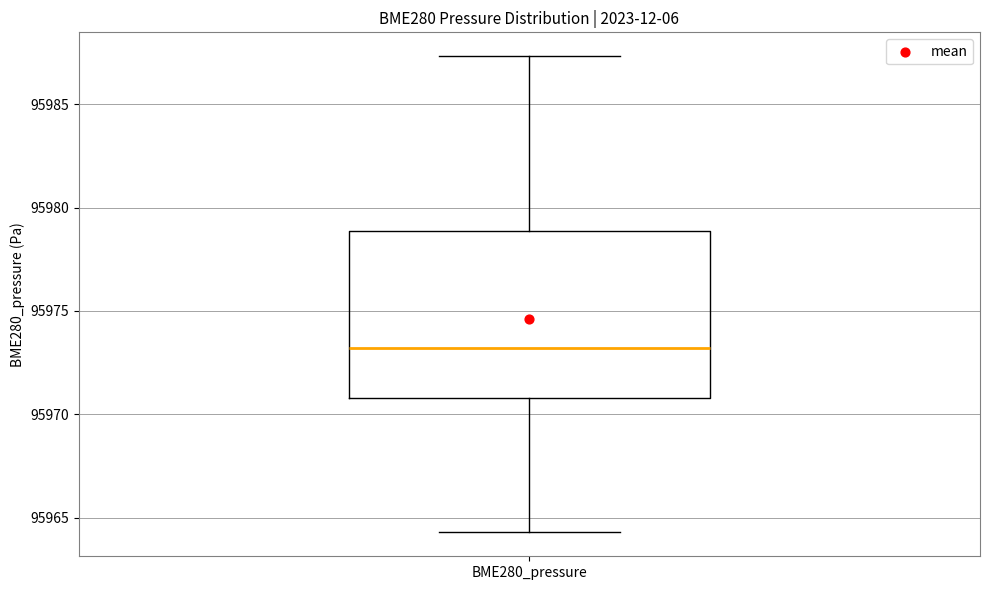

Transcribe this box plot: give where the median line is, the range the box spans, and where the two whiskers end, as read against the y-axis. The values are not printed on the chart, so give them approximately, as read against the axis.

median 95973.0, box 95971.0 to 95979.0, whiskers 95964.5 to 95987.5